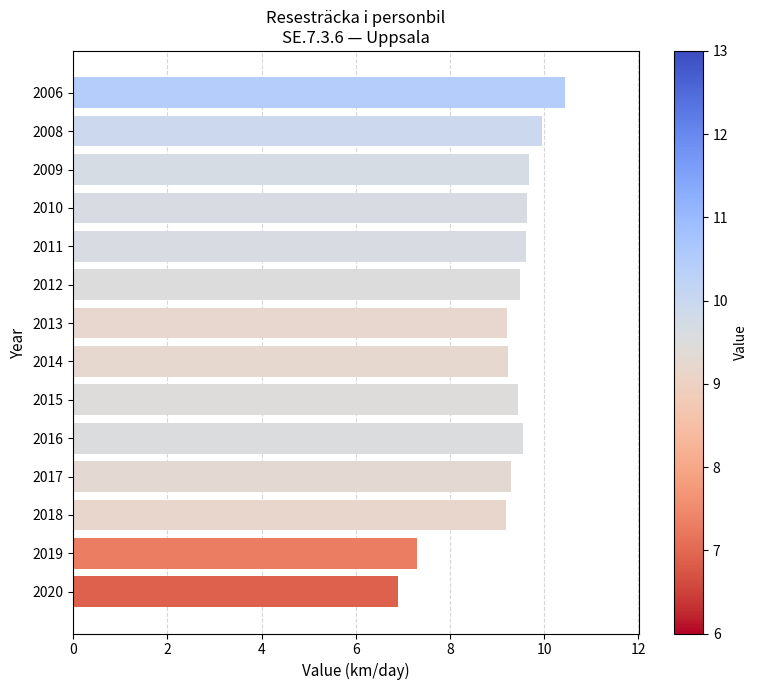

What is the greatest value displayed?

10.4